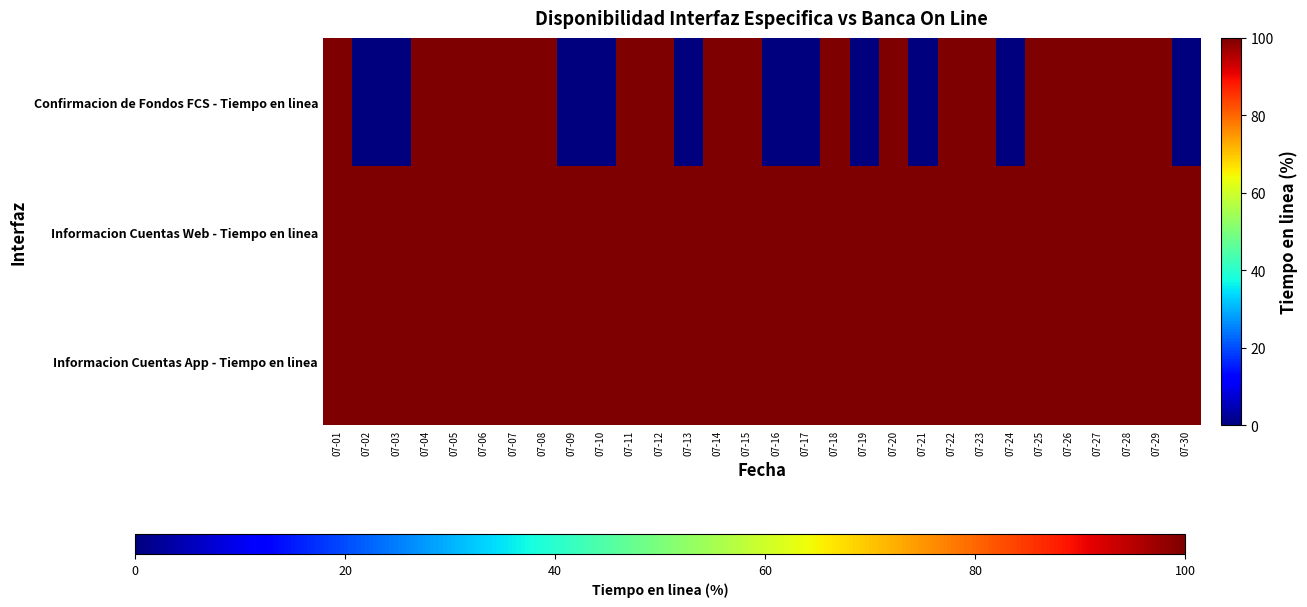

Count the number of categories in the chart.

30